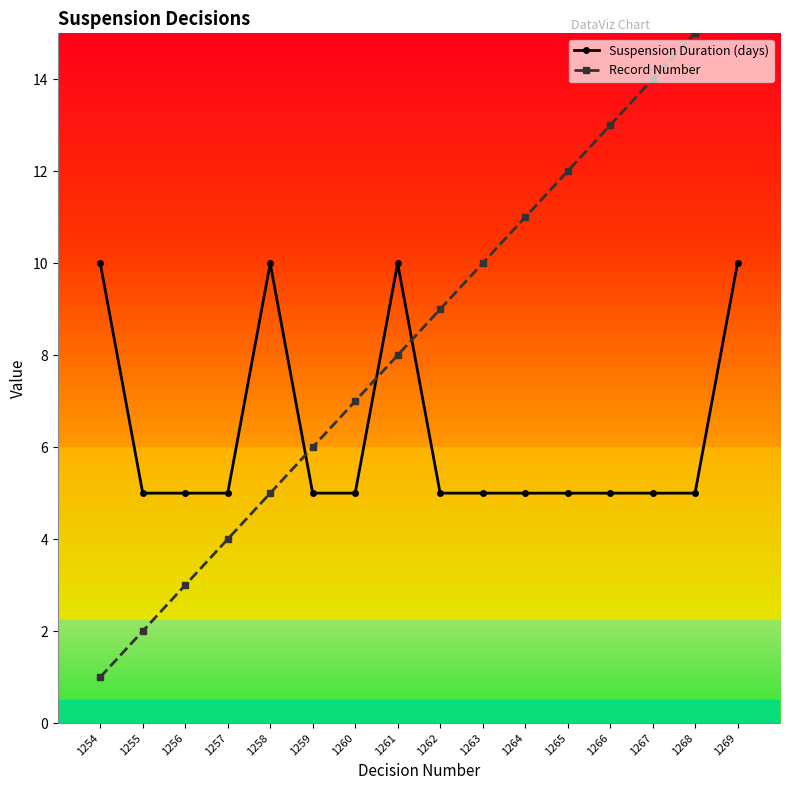

Rank the categories by Suspension Duration (days) value from lowest to highest.

1255, 1256, 1257, 1259, 1260, 1262, 1263, 1264, 1265, 1266, 1267, 1268, 1254, 1258, 1261, 1269